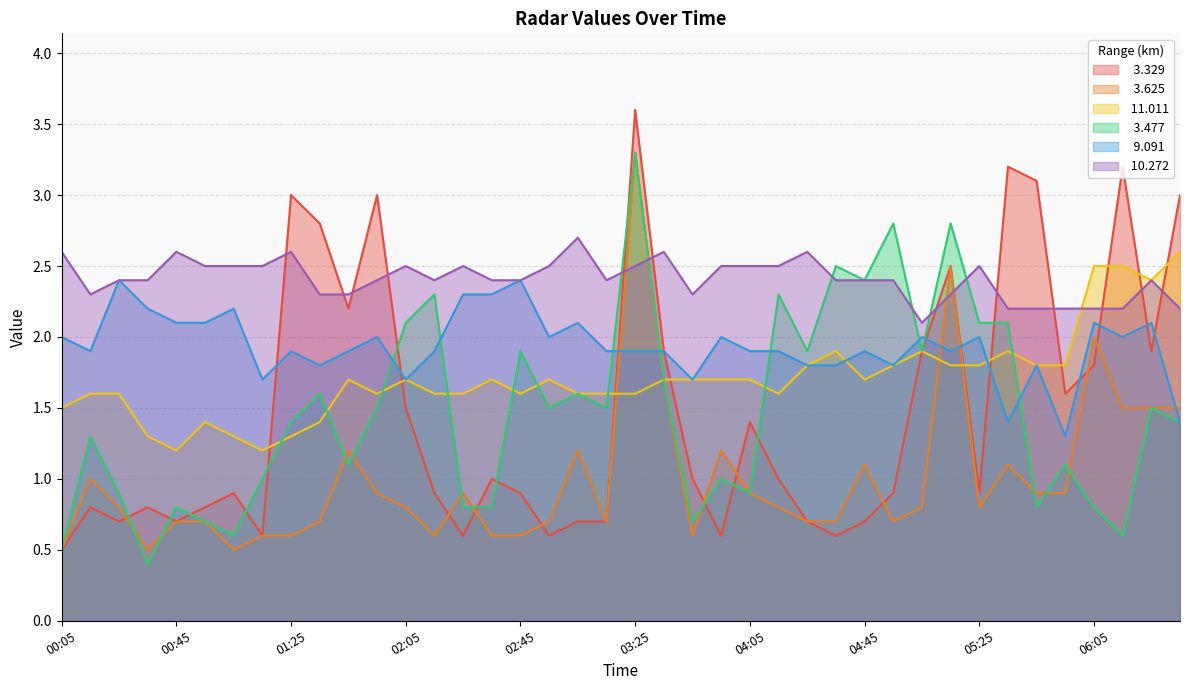

Reading left to right, what are all the values shown in this chart?

  3.329: 0.5	0.8	0.7	0.8	0.7	0.8	0.9	0.6	3.0	2.8	2.2	3.0	1.5	0.9	0.6	1.0	0.9	0.6	0.7	0.7	3.6	1.9	1.0	0.6	1.4	1.0	0.7	0.6	0.7	0.9	1.9	2.5	0.9	3.2	3.1	1.6	1.8	3.2	1.9	3.0
  3.625: 0.5	1.0	0.8	0.5	0.7	0.7	0.5	0.6	0.6	0.7	1.2	0.9	0.8	0.6	0.9	0.6	0.6	0.7	1.2	0.7	3.3	1.7	0.6	1.2	0.9	0.8	0.7	0.7	1.1	0.7	0.8	2.5	0.8	1.1	0.9	0.9	2.0	1.5	1.5	1.5
 11.011: 1.5	1.6	1.6	1.3	1.2	1.4	1.3	1.2	1.3	1.4	1.7	1.6	1.7	1.6	1.6	1.7	1.6	1.7	1.6	1.6	1.6	1.7	1.7	1.7	1.7	1.6	1.8	1.9	1.7	1.8	1.9	1.8	1.8	1.9	1.8	1.8	2.5	2.5	2.4	2.6
  3.477: 0.5	1.3	0.9	0.4	0.8	0.7	0.6	1.0	1.4	1.6	1.1	1.5	2.1	2.3	0.8	0.8	1.9	1.5	1.6	1.5	3.3	1.7	0.7	1.0	0.9	2.3	1.9	2.5	2.4	2.8	1.9	2.8	2.1	2.1	0.8	1.1	0.8	0.6	1.5	1.4
  9.091: 2.0	1.9	2.4	2.2	2.1	2.1	2.2	1.7	1.9	1.8	1.9	2.0	1.7	1.9	2.3	2.3	2.4	2.0	2.1	1.9	1.9	1.9	1.7	2.0	1.9	1.9	1.8	1.8	1.9	1.8	2.0	1.9	2.0	1.4	1.8	1.3	2.1	2.0	2.1	1.4
 10.272: 2.6	2.3	2.4	2.4	2.6	2.5	2.5	2.5	2.6	2.3	2.3	2.4	2.5	2.4	2.5	2.4	2.4	2.5	2.7	2.4	2.5	2.6	2.3	2.5	2.5	2.5	2.6	2.4	2.4	2.4	2.1	2.3	2.5	2.2	2.2	2.2	2.2	2.2	2.4	2.2